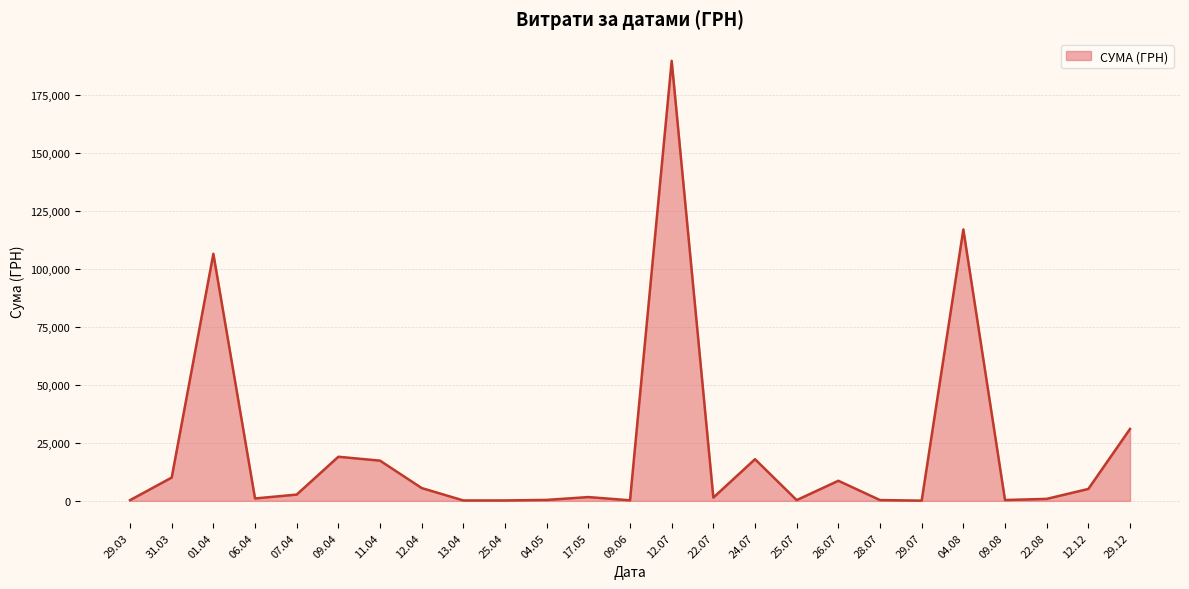

What is the difference between the maximum and minimum values?

189625.3